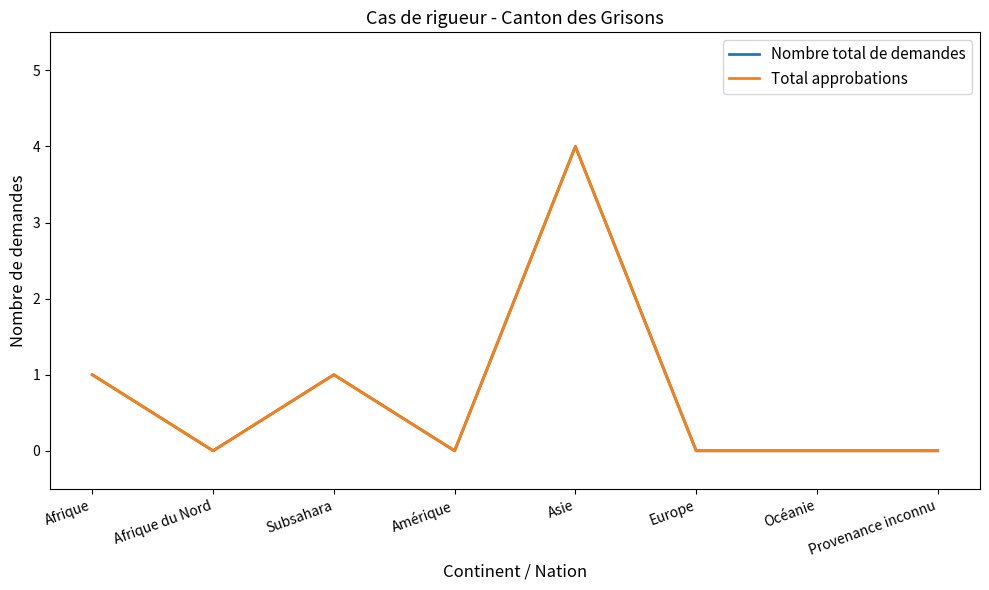

Does the chart display data point markers on the line(s)?

No